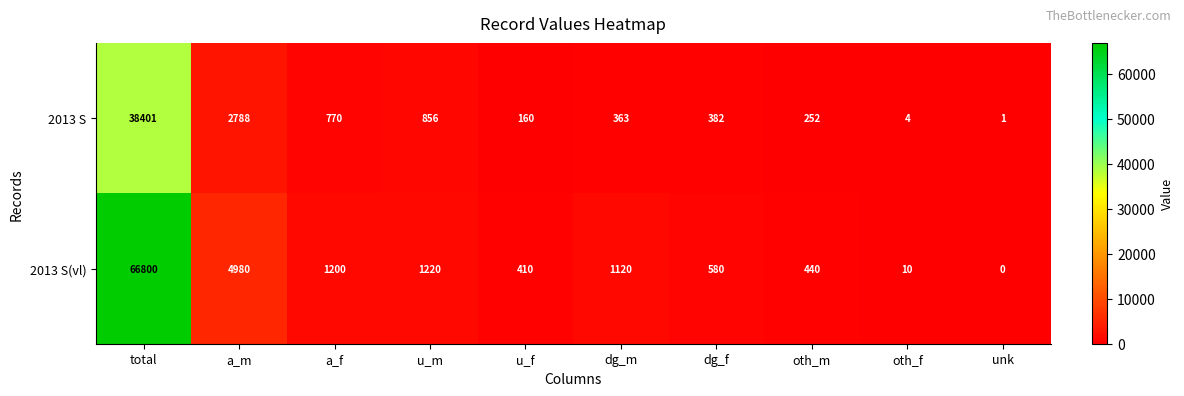

Rank the series at u_f from lowest to highest value.

2013 S, 2013 S(vl)